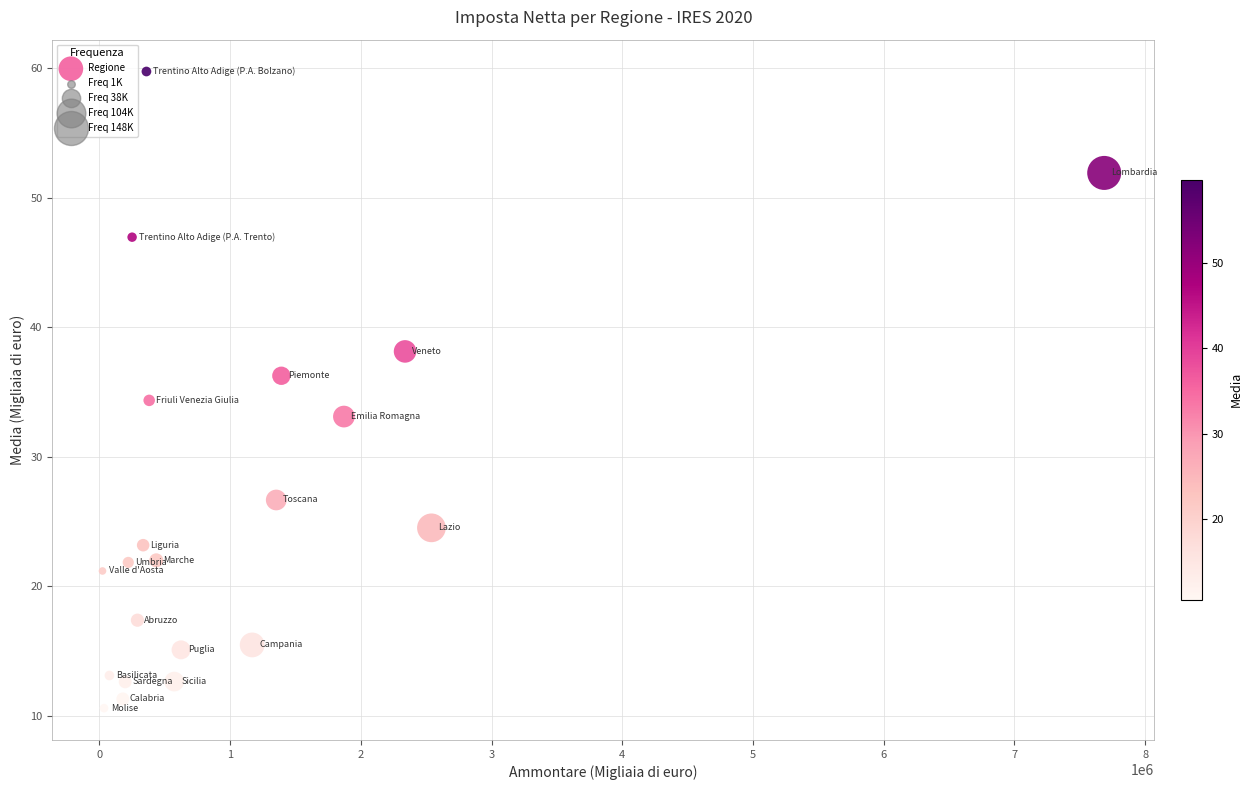

What Y value in the scatter plot is closest to 35?

34.3